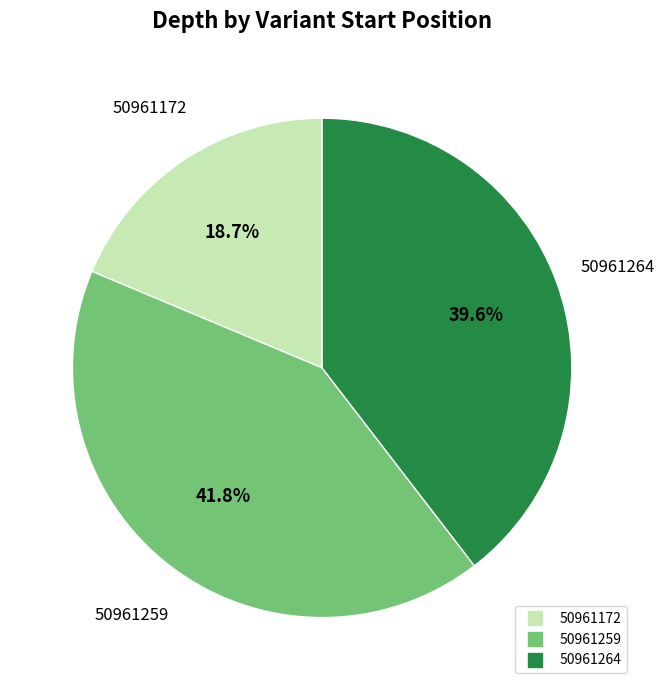

True or false: 50961172 accounts for 19% of the total.

True